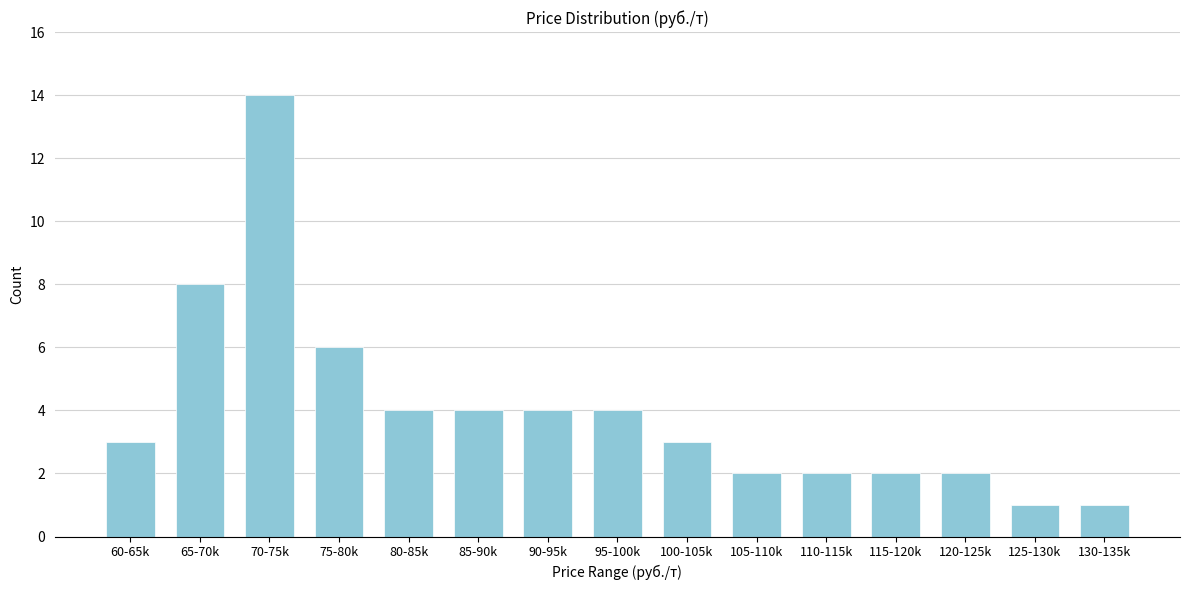

Reading right to left, extract all data points from this chart.

130-135k=1	125-130k=1	120-125k=2	115-120k=2	110-115k=2	105-110k=2	100-105k=3	95-100k=4	90-95k=4	85-90k=4	80-85k=4	75-80k=6	70-75k=14	65-70k=8	60-65k=3